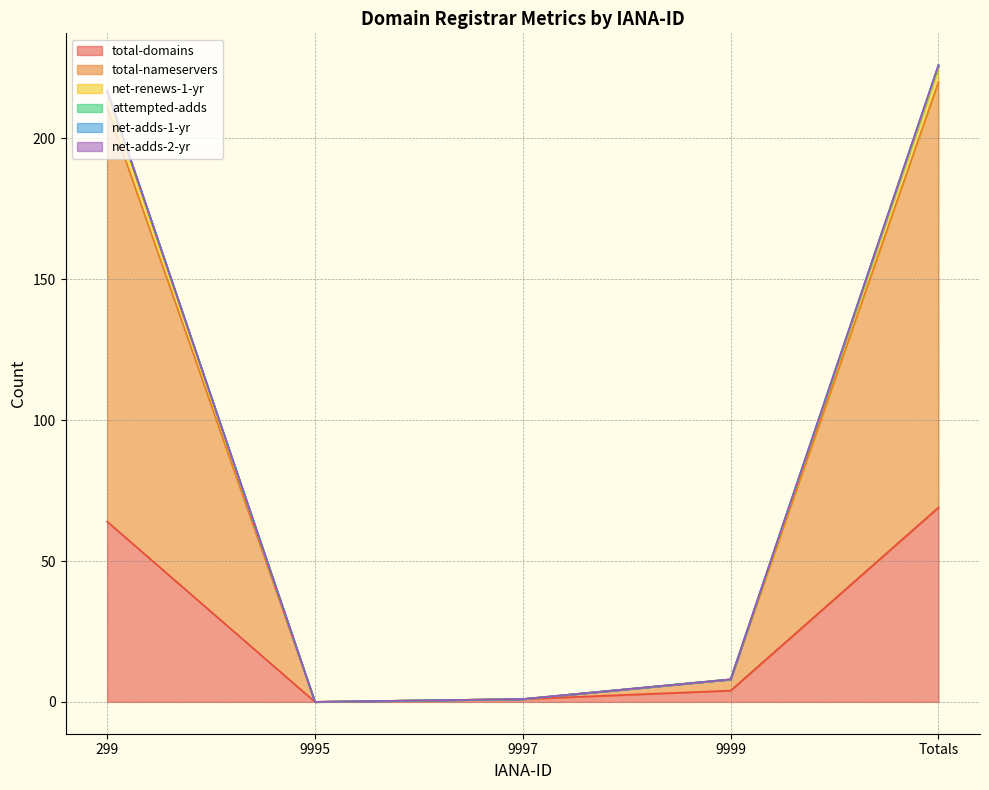

True or false: attempted-adds and total-domains cross at least once.

False